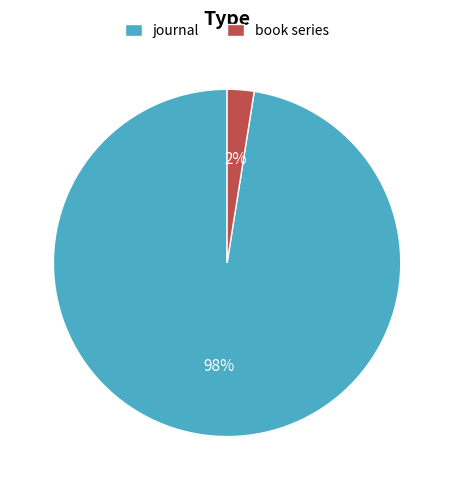

Is the sum of journal and book series greater than half?

Yes